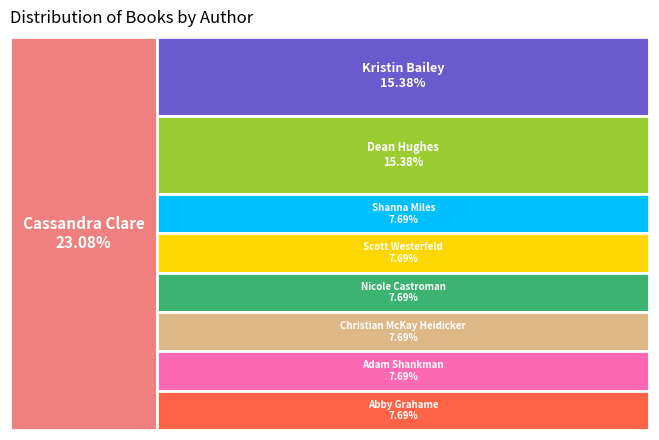

What percentage is the Cassandra Clare slice, to the nearest percent?

23%